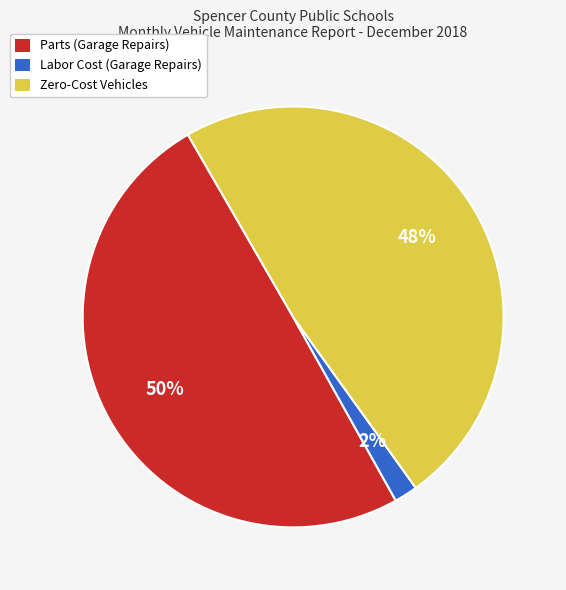

Rank the categories by value from lowest to highest.

Labor Cost (Garage Repairs), Zero-Cost Vehicles, Parts (Garage Repairs)